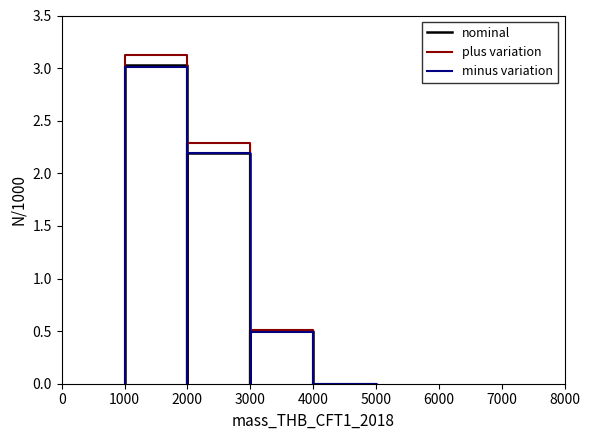

Is this an area chart (filled region under the line)?

No